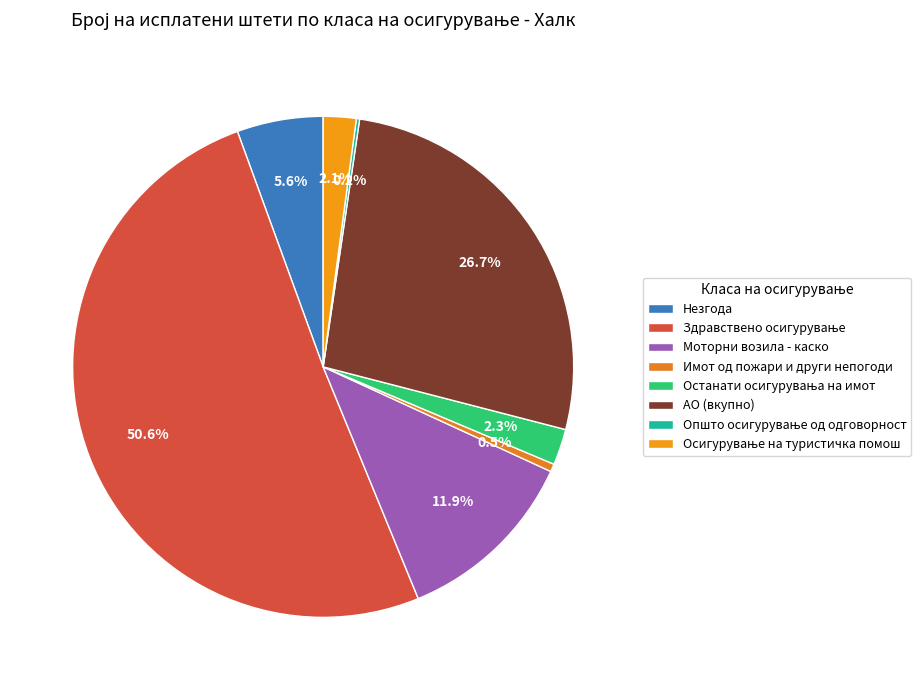

What is the largest slice in the pie chart?

Здравствено осигурување